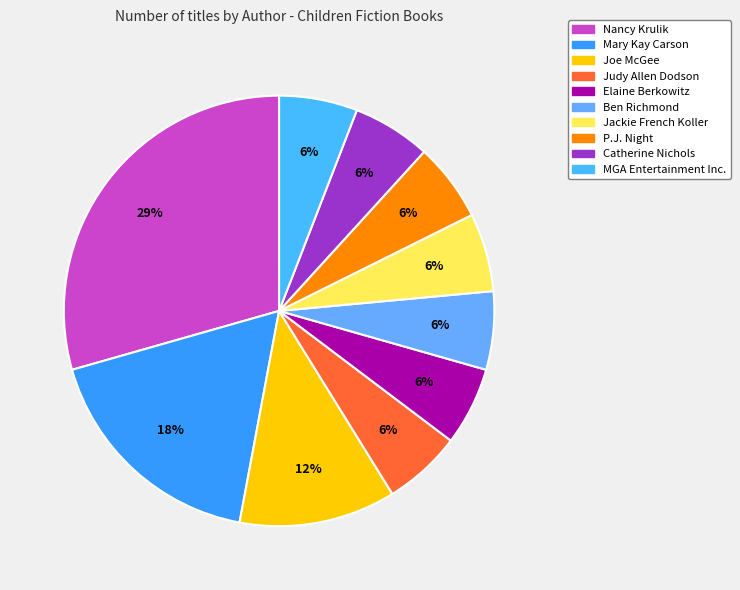

What is the change in value from Nancy Krulik to Mary Kay Carson?

-2